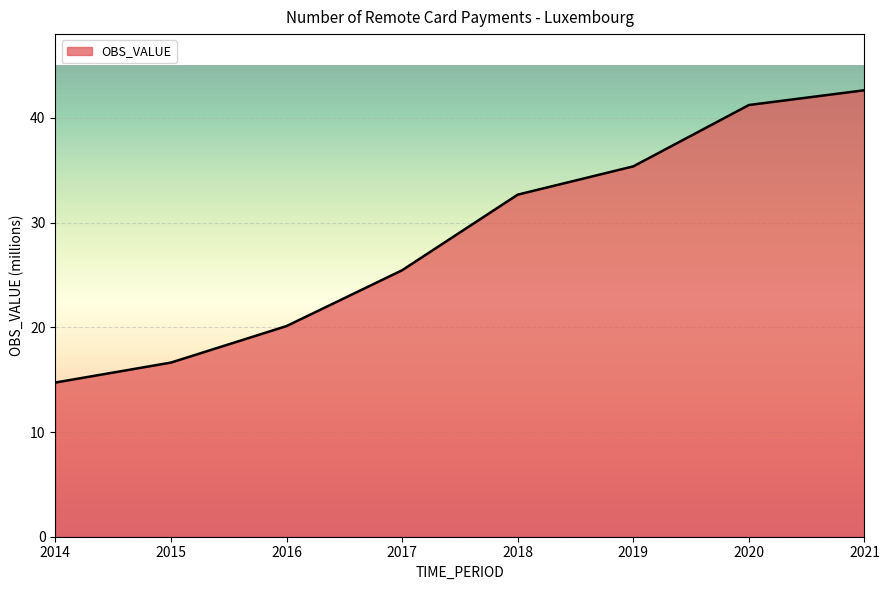

Rank the categories by value from lowest to highest.

2014, 2015, 2016, 2017, 2018, 2019, 2020, 2021